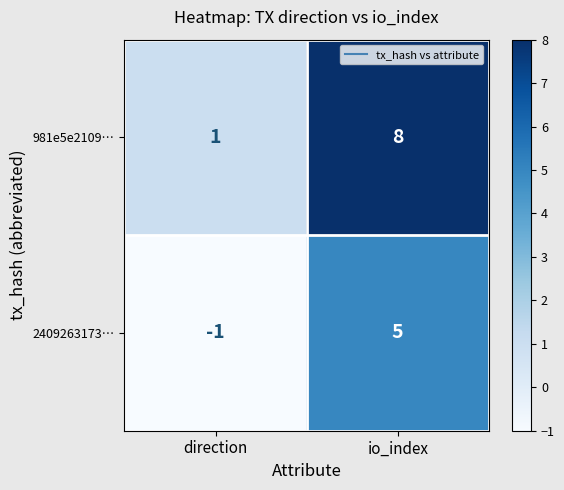

What value does the 2409263173… series have at io_index?

5